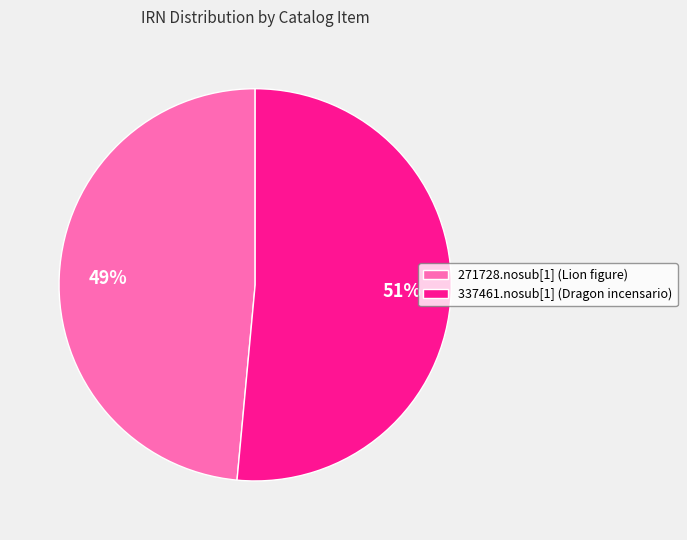

What is the largest slice in the pie chart?

337461.nosub[1] (Dragon incensario)